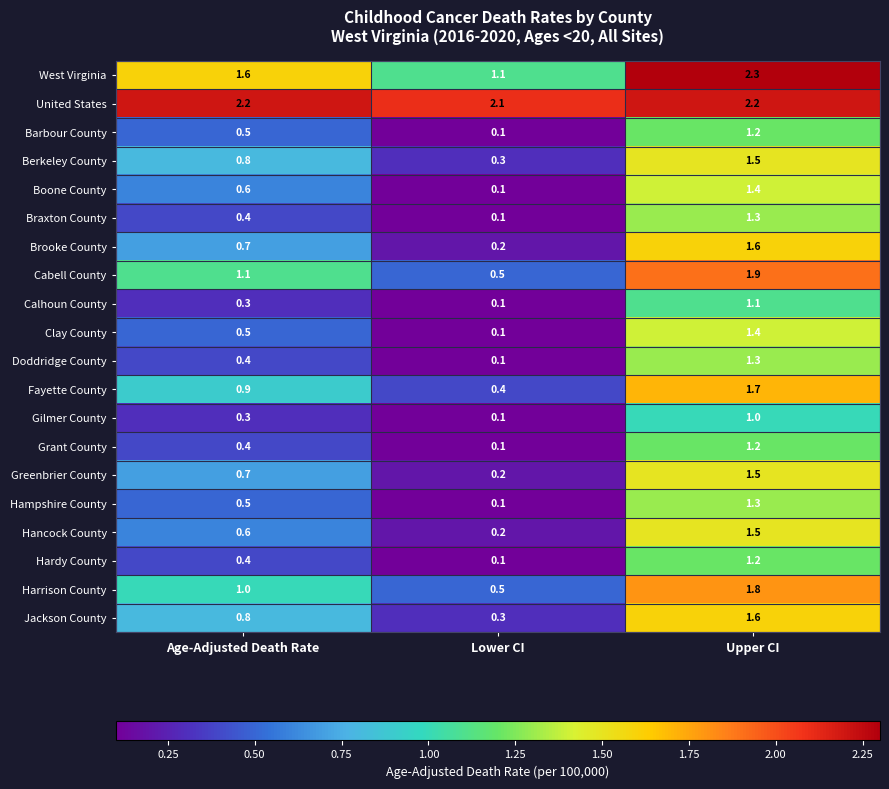

At which label is Barbour County closest to 0?

Lower CI